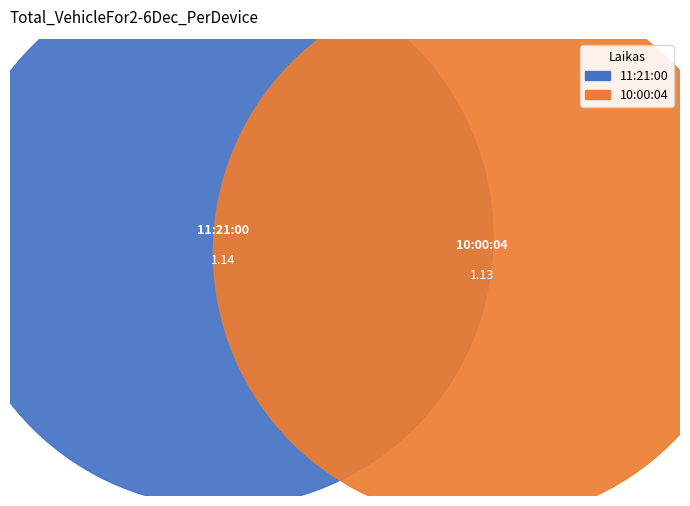

Which category has the biggest portion of the pie?

11:21:00